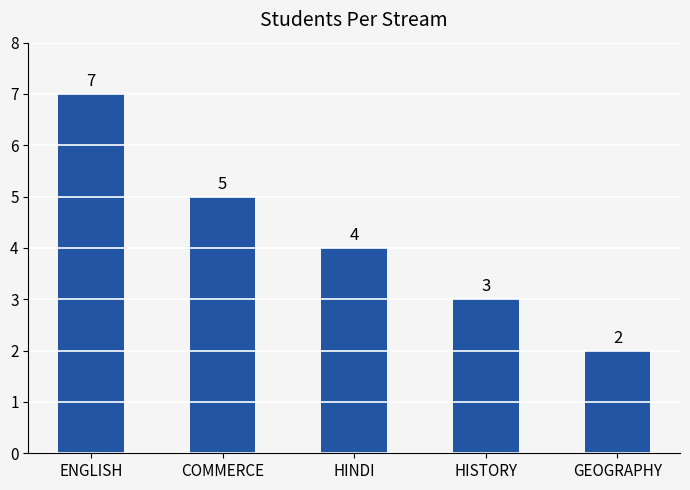

Reading left to right, extract all data points from this chart.

7	5	4	3	2